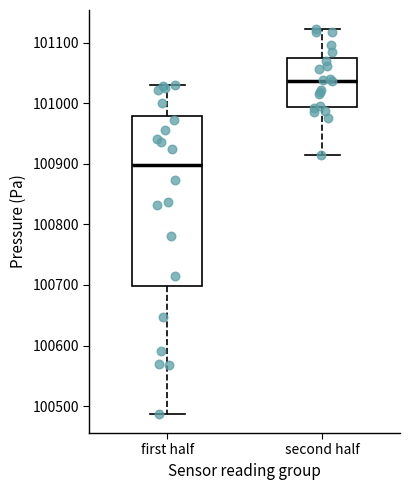

Where is the lower edge of the box for first half on the y-axis? The values are not printed on the chart, so give them approximately, as read against the axis.

100700